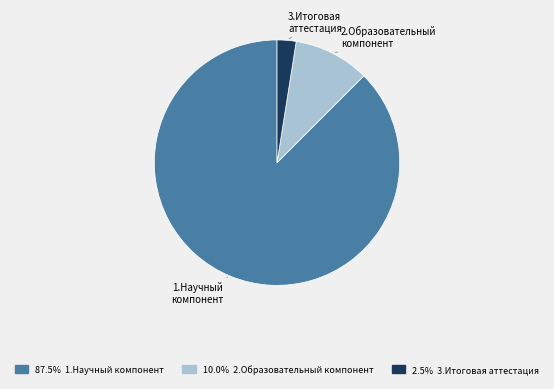

Combined, do 2.Образовательный компонент and 1.Научный компонент account for over 50%?

Yes